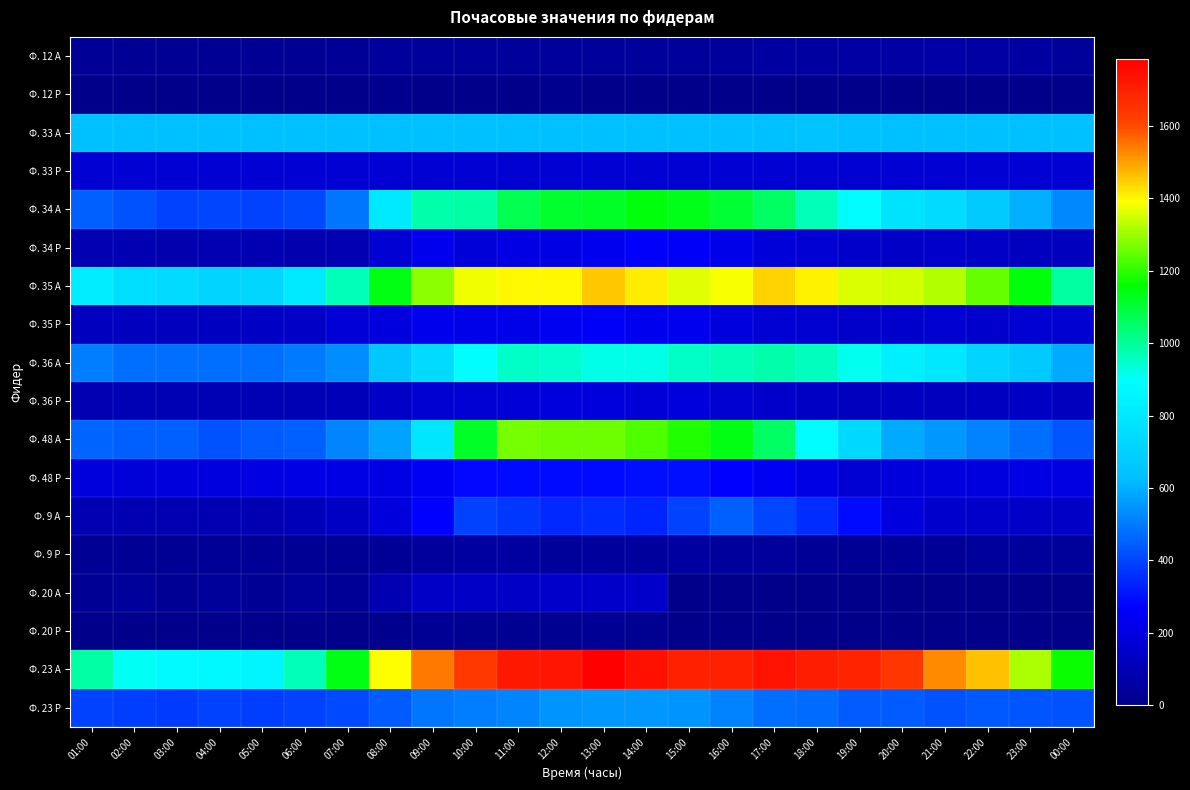

How many data points does each series have?

24